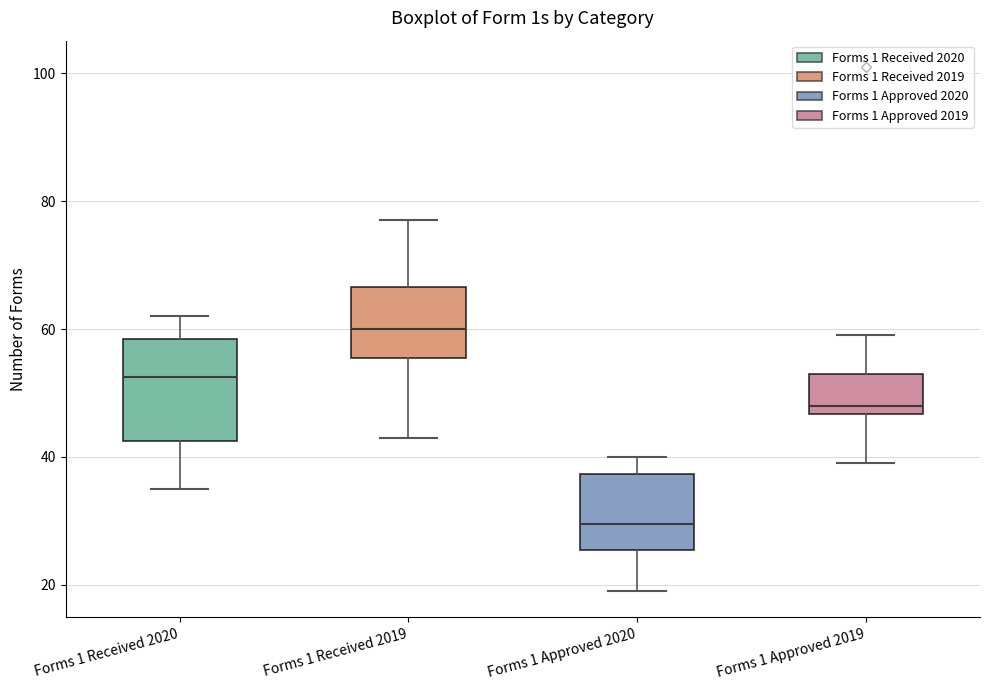

Reading left to right, read every box against the y-axis: the position of its median line, the range the box covers, and the ends of its whiskers. The values are not printed on the chart, so give them approximately, as read against the axis.

Forms 1 Received 2020: median 52, box 42 to 58, whiskers 36 to 62
Forms 1 Received 2019: median 60, box 56 to 66, whiskers 44 to 78
Forms 1 Approved 2020: median 30, box 26 to 38, whiskers 20 to 40
Forms 1 Approved 2019: median 48, box 46 to 54, whiskers 40 to 60